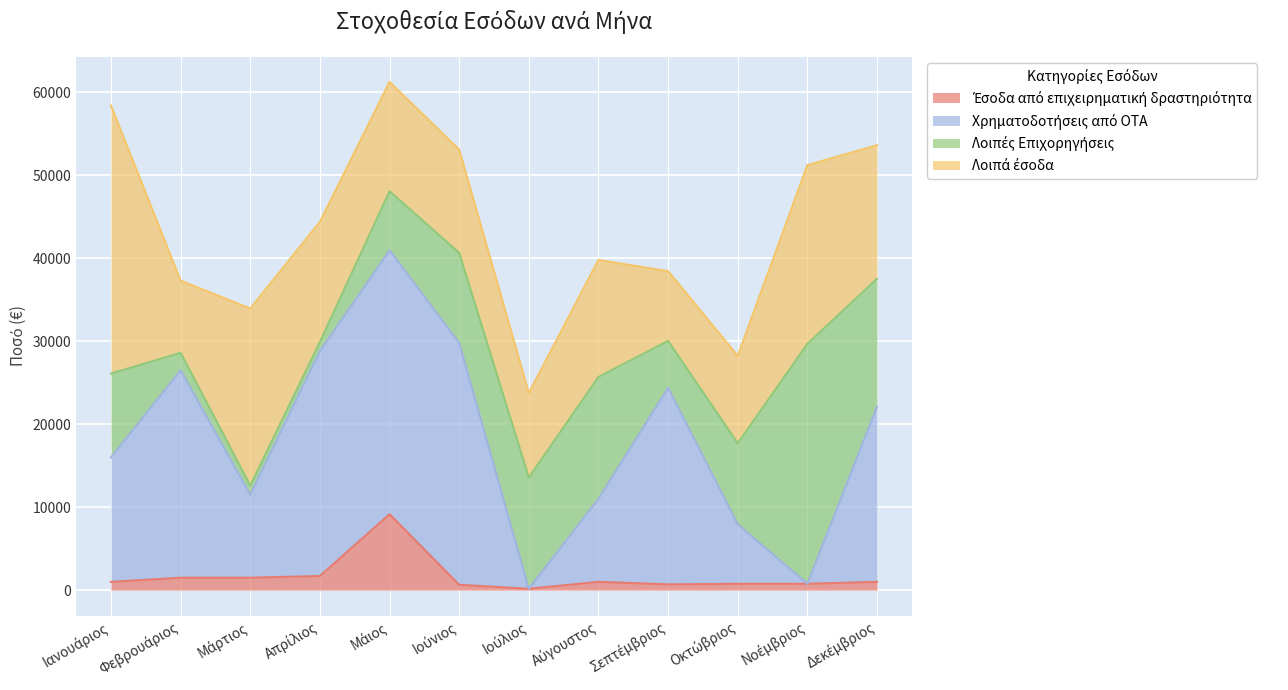

In Χρηματοδοτήσεις από ΟΤΑ, how many points are higher than both neighbors (excluding endpoints)?

3